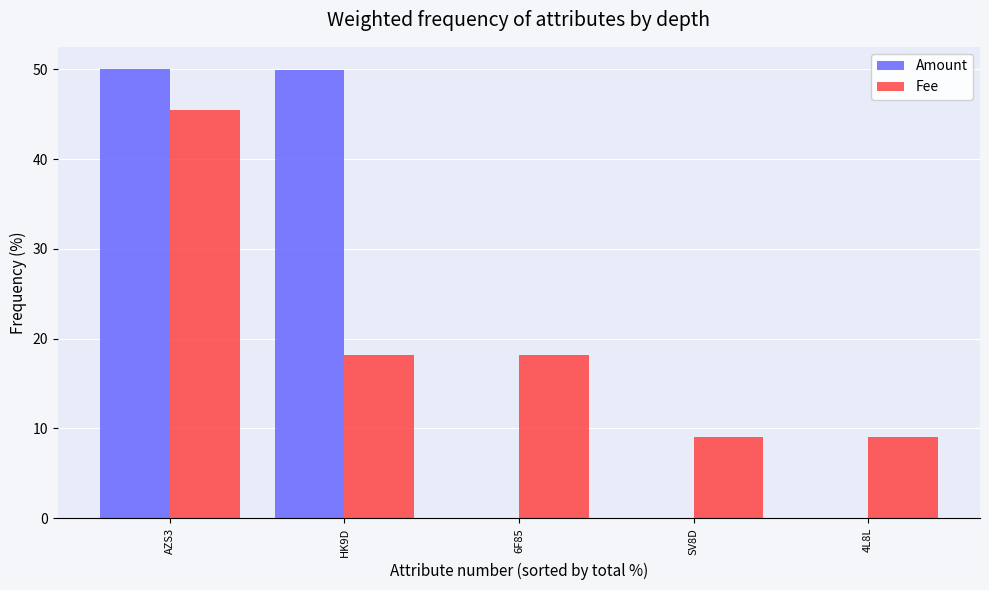

How many values in the Fee series exceed 18?

3